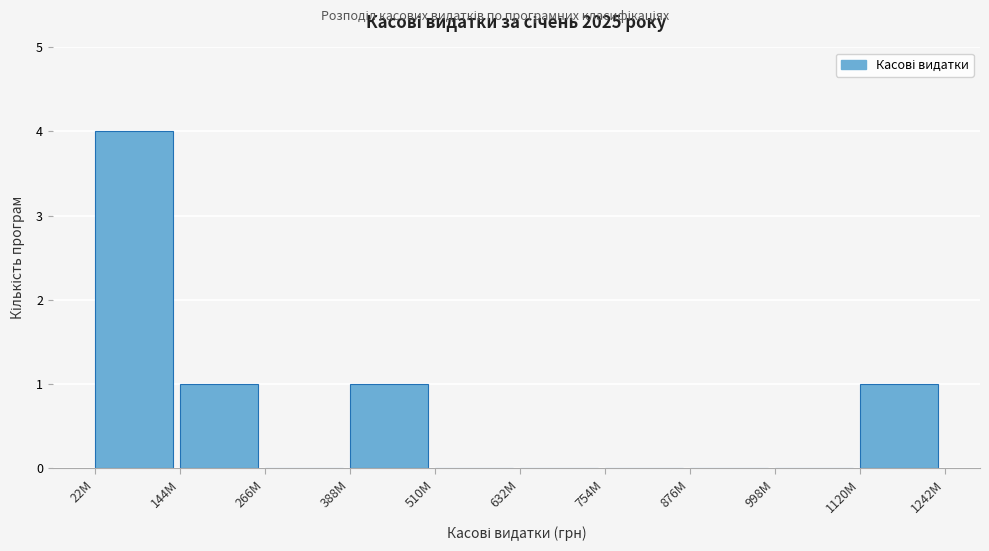

Reading right to left, transcribe all the data shown in this chart.

1120M=1	998M=0	876M=0	754M=0	632M=0	510M=0	388M=1	266M=0	144M=1	22M=4